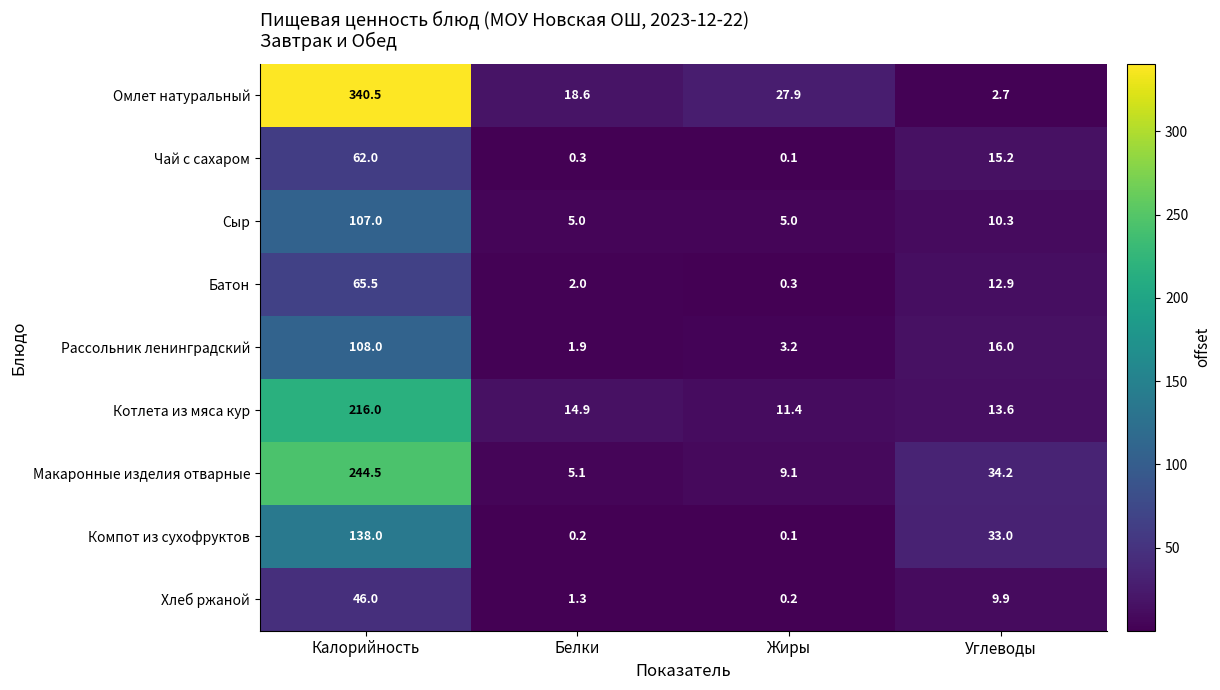

How many distinct data groups are displayed?

9